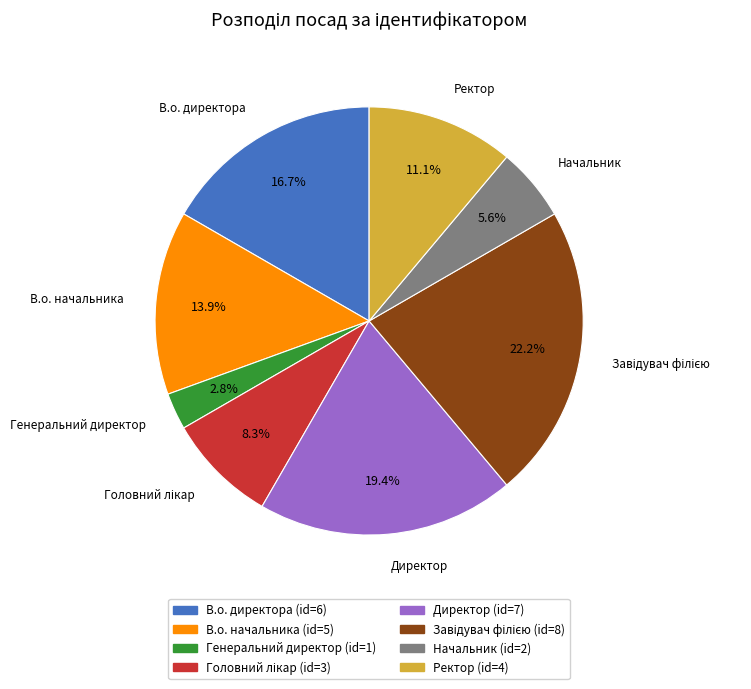

To the nearest percent, what is the difference between the largest and smallest slice percentages?

19%